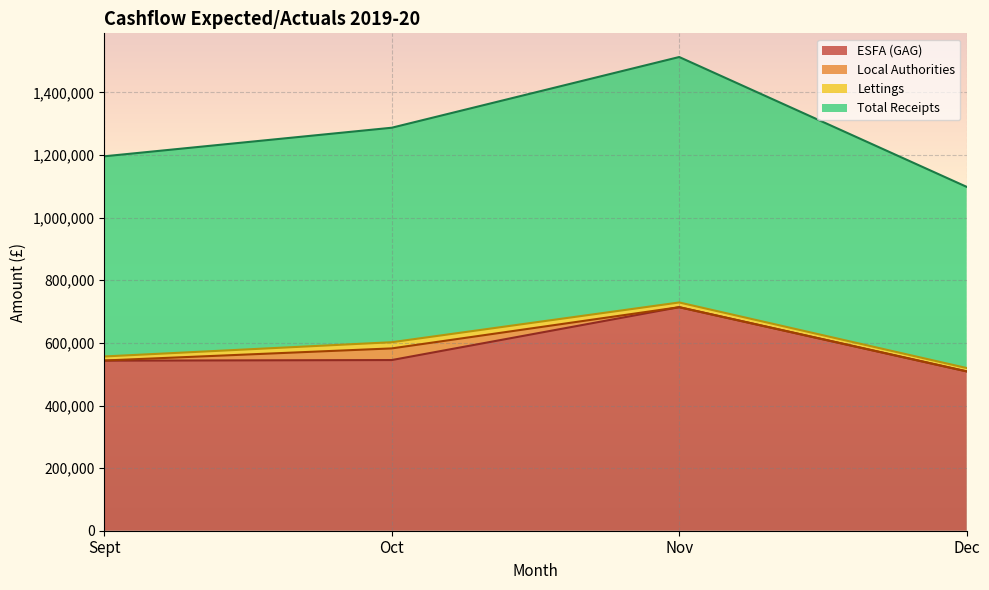

How many positive values does the Dec Actuals series have?

3